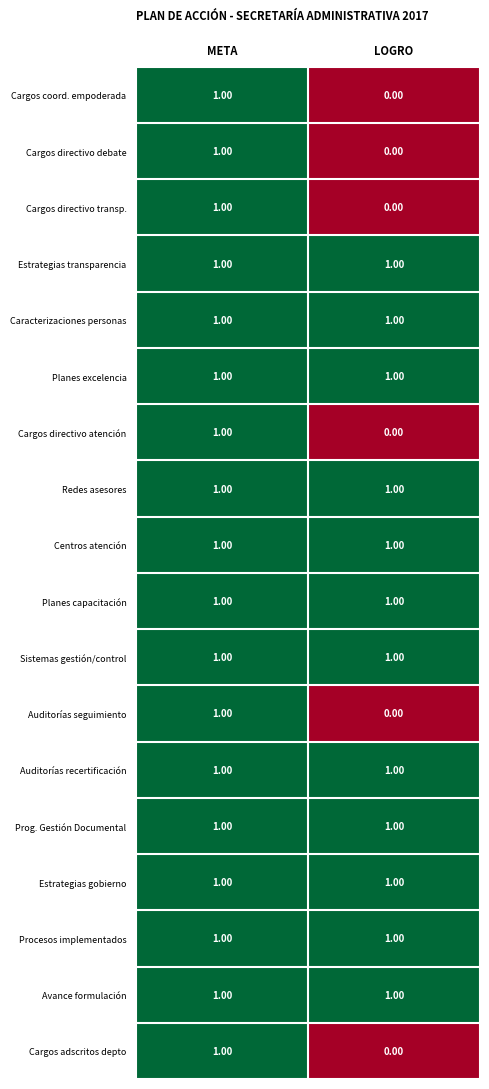

What is the difference between the highest and lowest values at LOGRO?

1